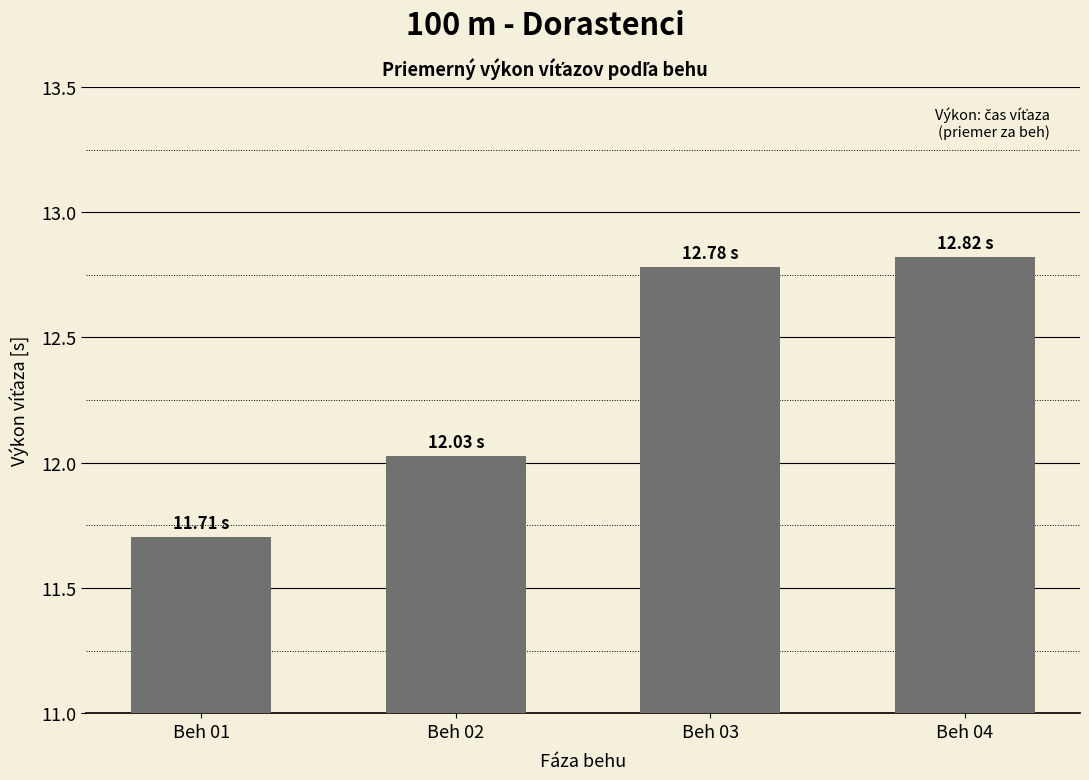

Count the number of values greater than 12.

3